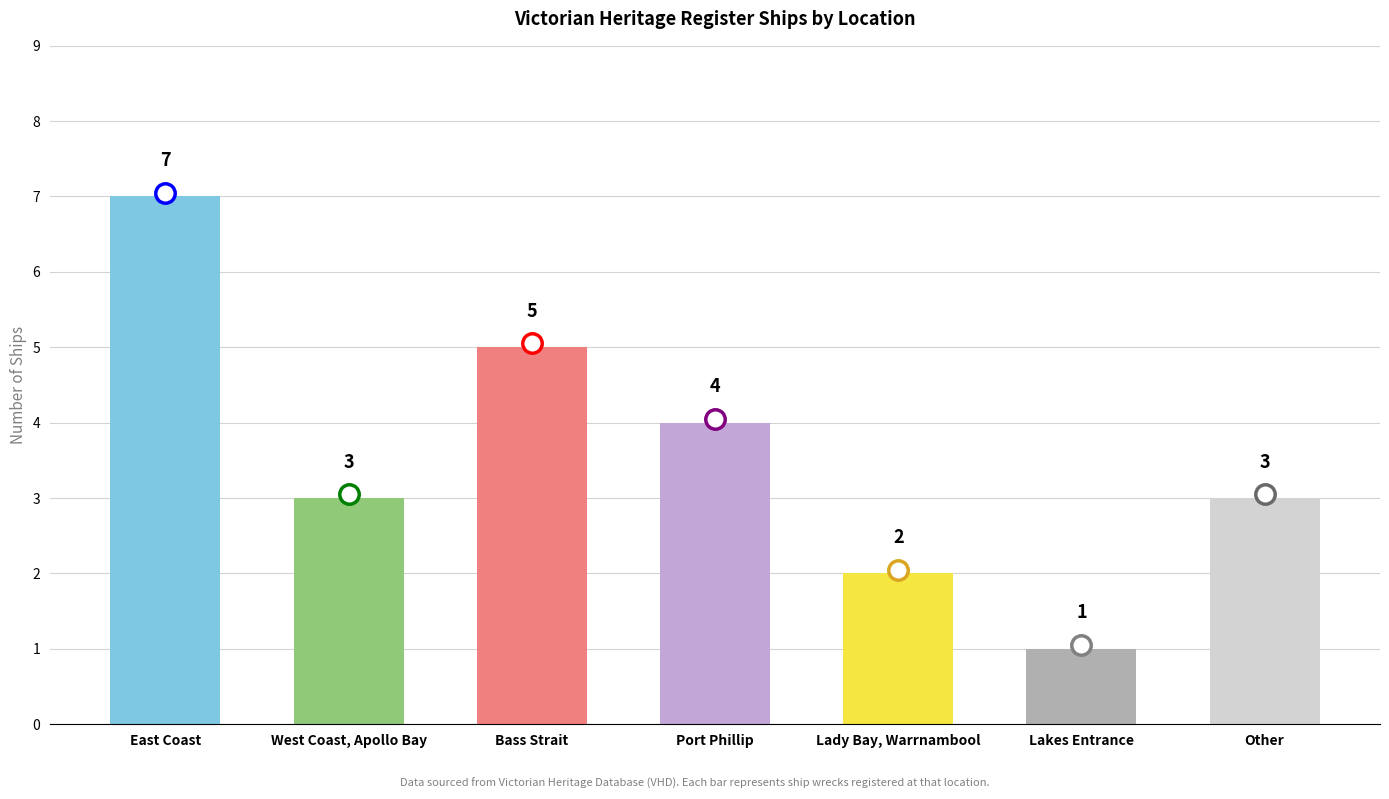

Count the number of categories in the chart.

7